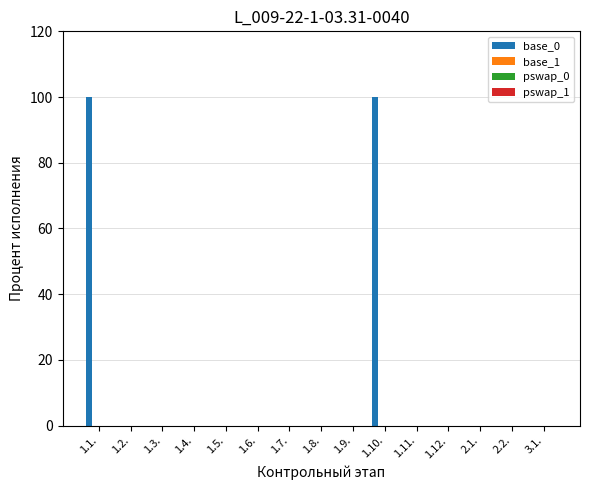

What is the maximum value shown in the chart?

100